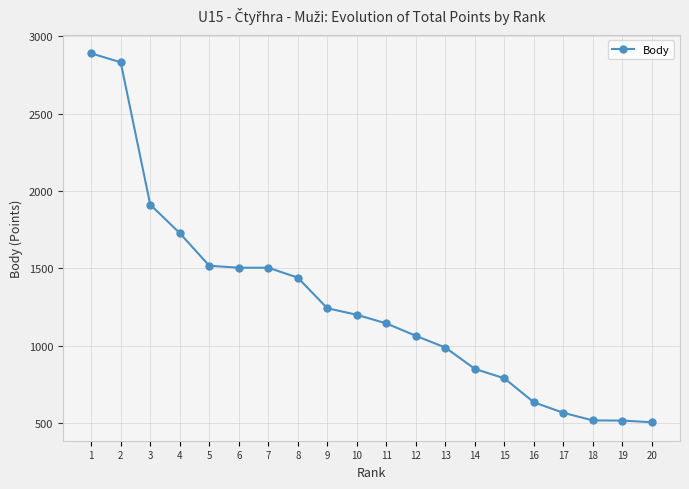

What is the change in value from 2 to 8?

-1392